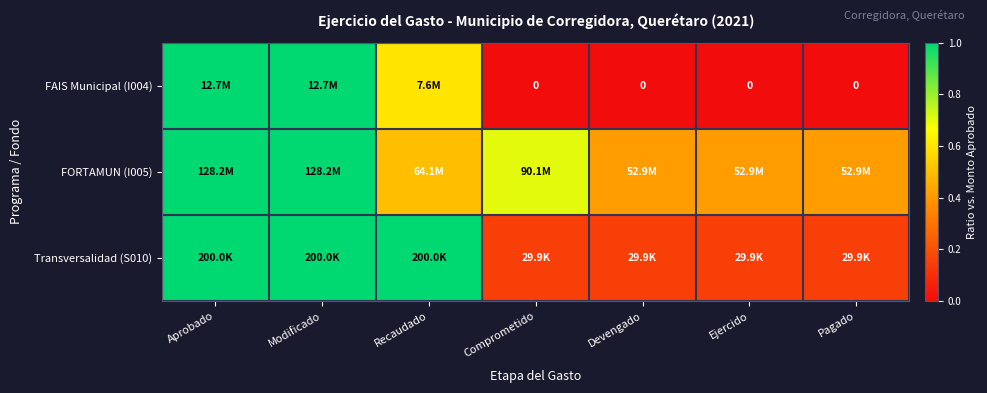

Is it true that FAIS Municipal (I004) equals 1.7 at Aprobado?

False